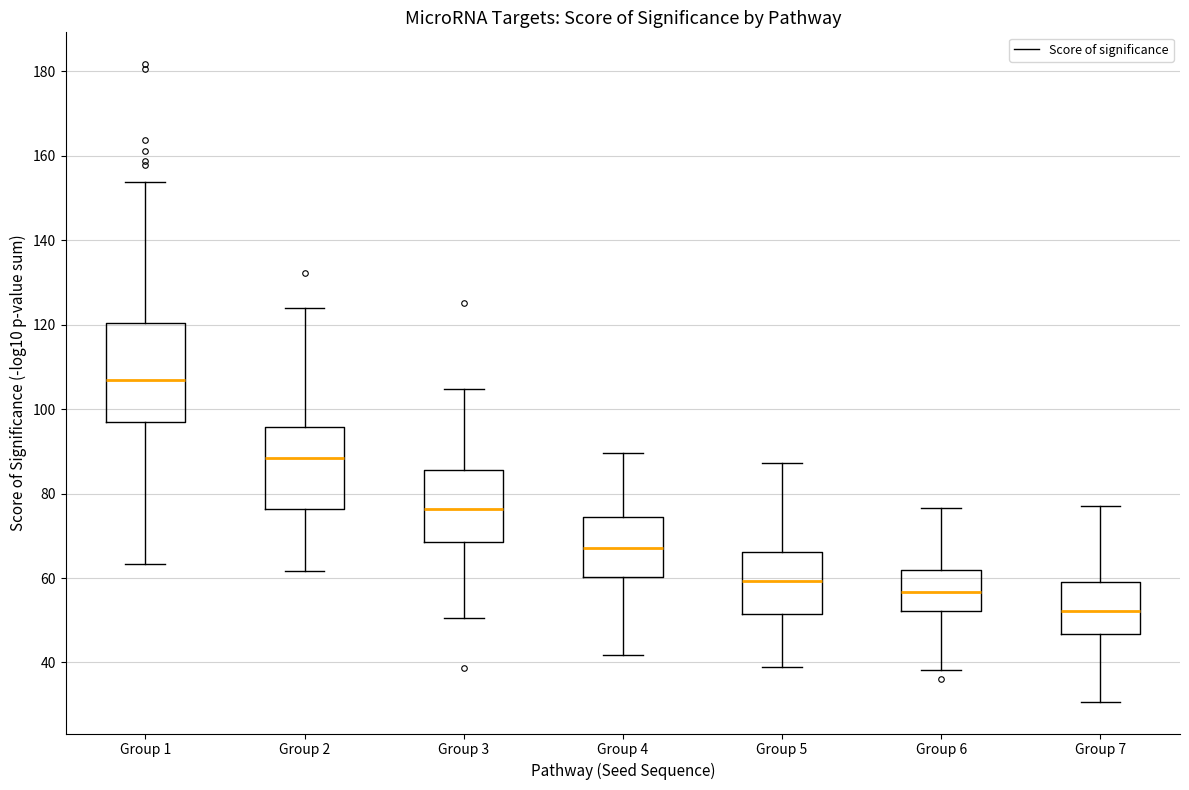

Where is the lower edge of the box for Group 5 on the y-axis? The values are not printed on the chart, so give them approximately, as read against the axis.

52